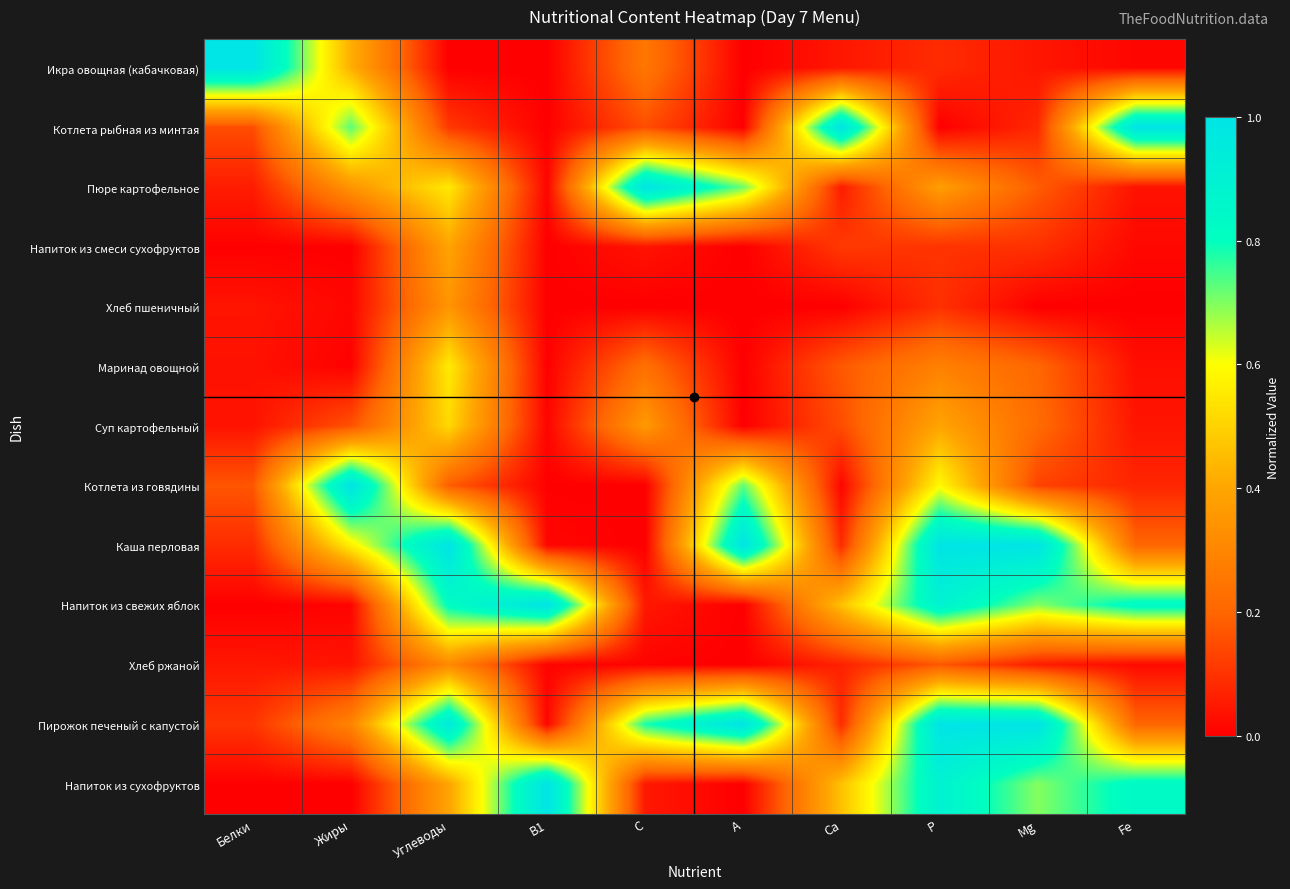

Reading left to right, transcribe all the data shown in this chart.

Икра овощная (кабачковая): Белки=1.0	Жиры=0.4	Углеводы=0.0	В1=0.0	С=0.3	А=0.0	Ca=0.0	P=0.1	Mg=0.0	Fe=0.0
Котлета рыбная из минтая: Белки=0.2	Жиры=0.7	Углеводы=0.1	В1=0.0	С=0.2	А=0.0	Ca=1.0	P=0.0	Mg=0.1	Fe=1.0
Пюре картофельное: Белки=0.1	Жиры=0.3	Углеводы=0.6	В1=0.0	С=1.0	А=0.7	Ca=0.1	P=0.4	Mg=0.2	Fe=0.0
Напиток из смеси сухофруктов: Белки=0.0	Жиры=0.0	Углеводы=0.4	В1=0.0	С=0.0	А=0.0	Ca=0.1	P=0.1	Mg=0.1	Fe=0.0
Хлеб пшеничный: Белки=0.0	Жиры=0.0	Углеводы=0.3	В1=0.0	С=0.0	А=0.0	Ca=0.0	P=0.1	Mg=0.0	Fe=0.0
Маринад овощной: Белки=0.0	Жиры=0.0	Углеводы=0.6	В1=0.0	С=0.2	А=0.0	Ca=0.2	P=0.3	Mg=0.2	Fe=0.0
Суп картофельный: Белки=0.0	Жиры=0.2	Углеводы=0.5	В1=0.0	С=0.4	А=0.0	Ca=0.2	P=0.4	Mg=0.2	Fe=0.0
Котлета из говядины: Белки=0.2	Жиры=1.0	Углеводы=0.2	В1=0.0	С=0.0	А=0.7	Ca=0.0	P=0.6	Mg=0.1	Fe=0.1
Каша перловая: Белки=0.1	Жиры=0.6	Углеводы=1.0	В1=0.0	С=0.0	А=1.0	Ca=0.1	P=1.0	Mg=1.0	Fe=0.2
Напиток из свежих яблок: Белки=0.0	Жиры=0.0	Углеводы=0.8	В1=1.0	С=0.0	А=0.0	Ca=0.5	P=0.9	Mg=0.7	Fe=0.8
Хлеб ржаной: Белки=0.0	Жиры=0.0	Углеводы=0.3	В1=0.0	С=0.0	А=0.0	Ca=0.1	P=0.2	Mg=0.1	Fe=0.0
Пирожок печеный с капустой: Белки=0.1	Жиры=0.3	Углеводы=1.0	В1=0.0	С=0.8	А=1.0	Ca=0.1	P=1.0	Mg=1.0	Fe=0.2
Напиток из сухофруктов: Белки=0.0	Жиры=0.0	Углеводы=0.4	В1=1.0	С=0.0	А=0.0	Ca=0.5	P=0.9	Mg=0.7	Fe=0.8